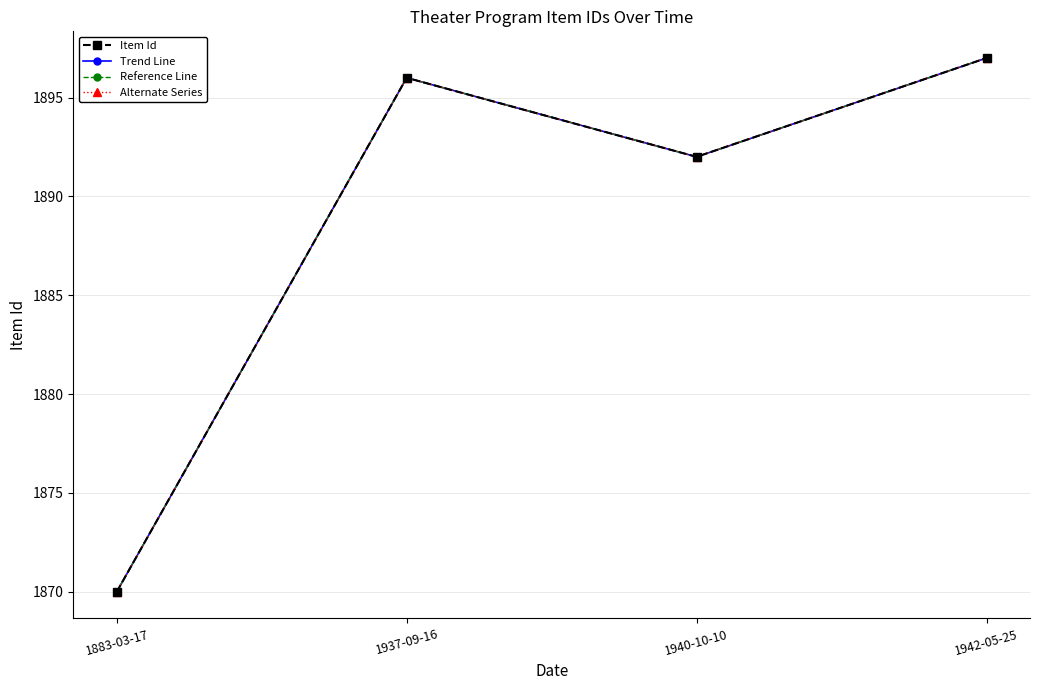

True or false: Trend Line and Reference Line cross at least once.

False